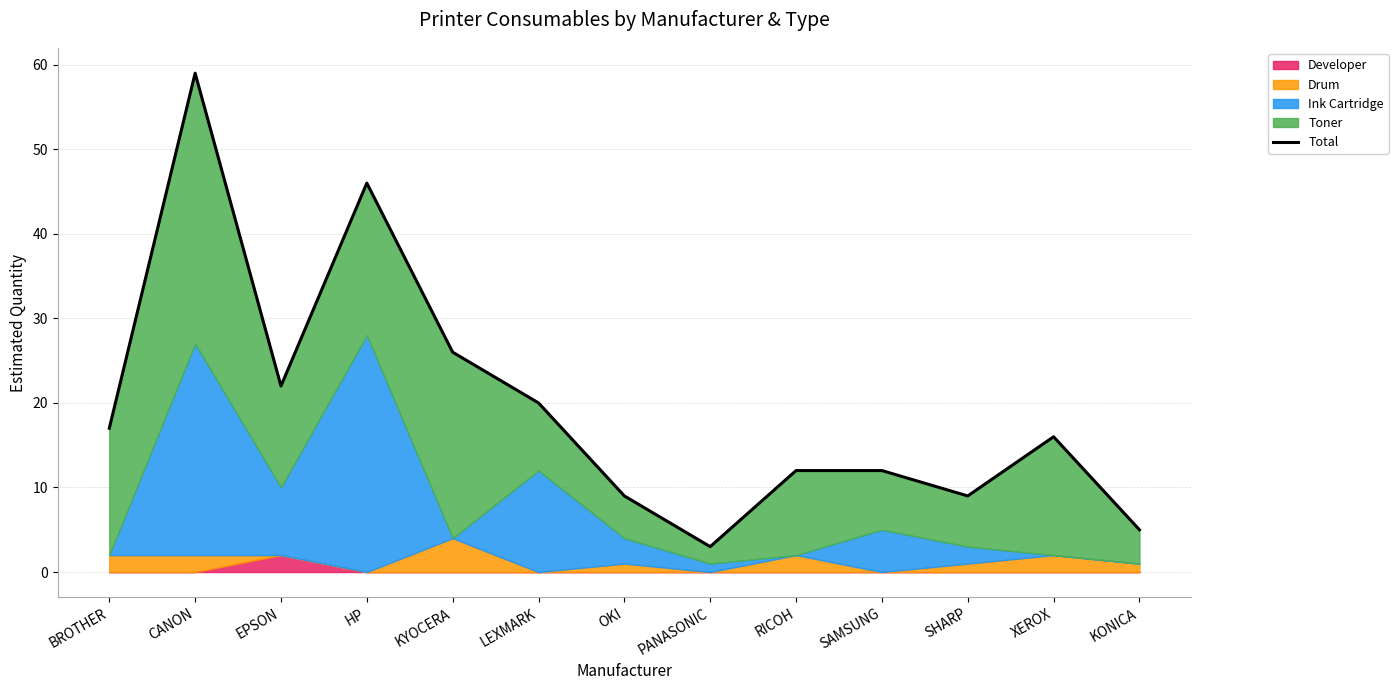

Reading right to left, transcribe all the data shown in this chart.

5	16	9	12	12	3	9	20	26	46	22	59	17